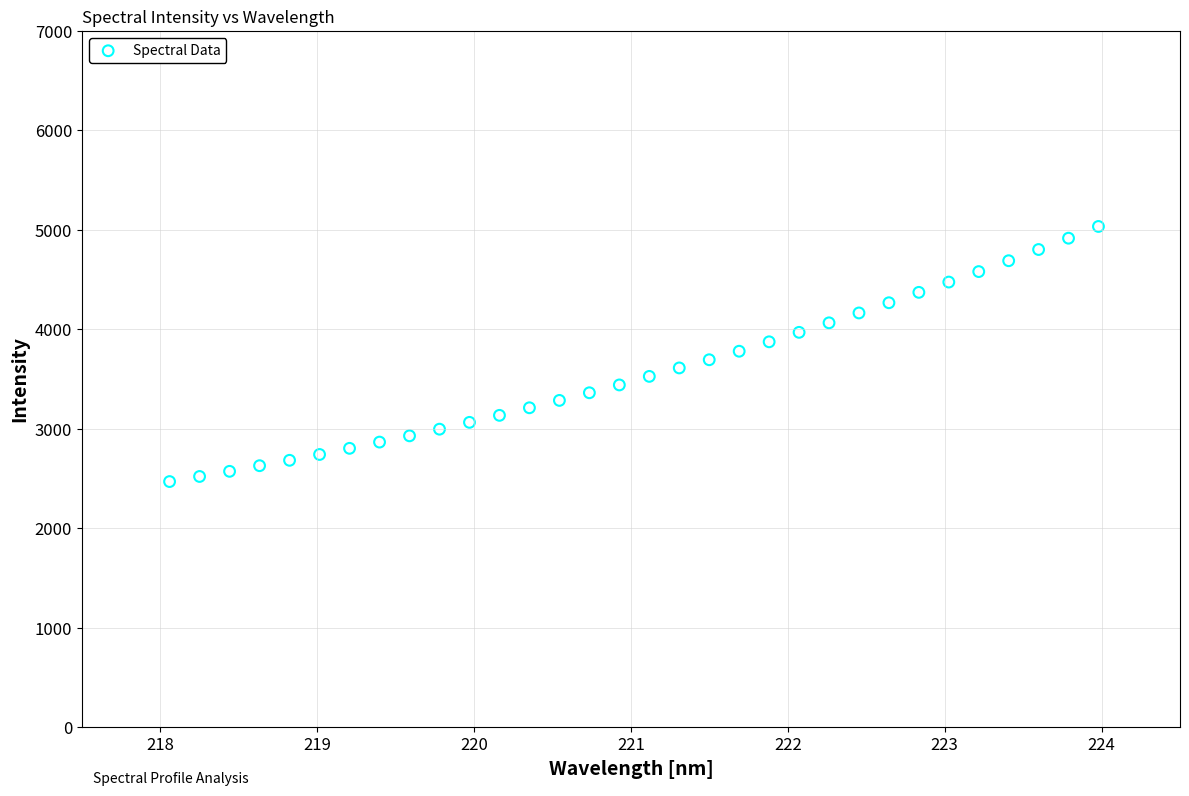

What is the range of X values (max minus min)?

5.9